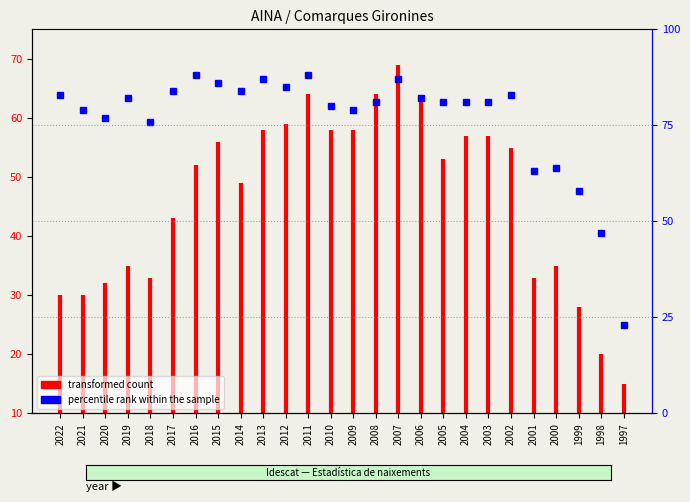

How many data points are less than 30?

1